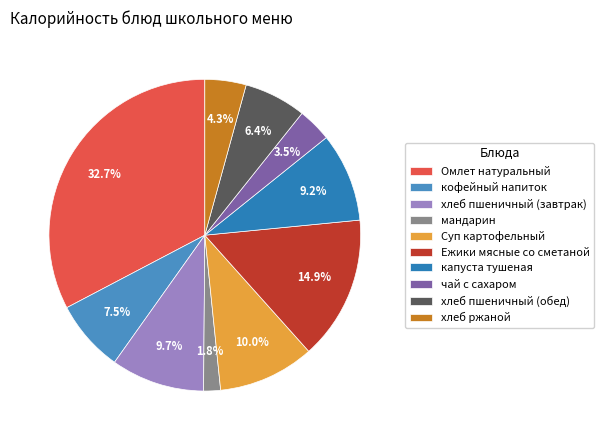

Count the number of slices in the pie.

10